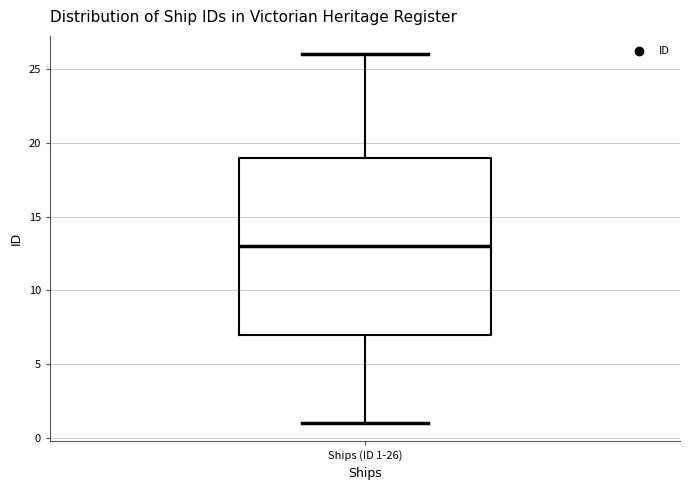

Transcribe this box plot: give where the median line is, the range the box spans, and where the two whiskers end, as read against the y-axis. The values are not printed on the chart, so give them approximately, as read against the axis.

median 13, box 7 to 19, whiskers 1 to 26